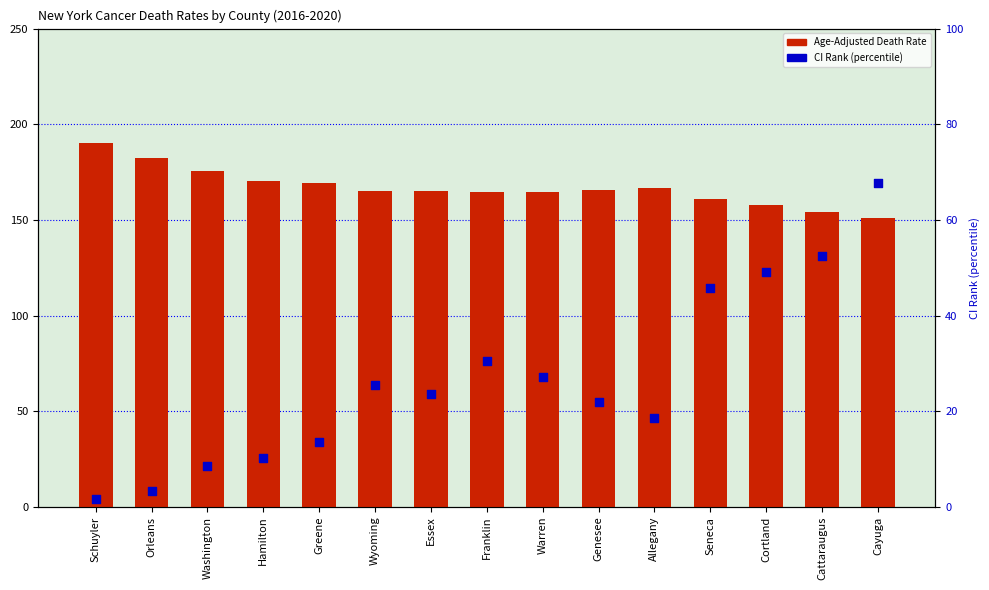

What is the total value across all series at Washington?

184.3